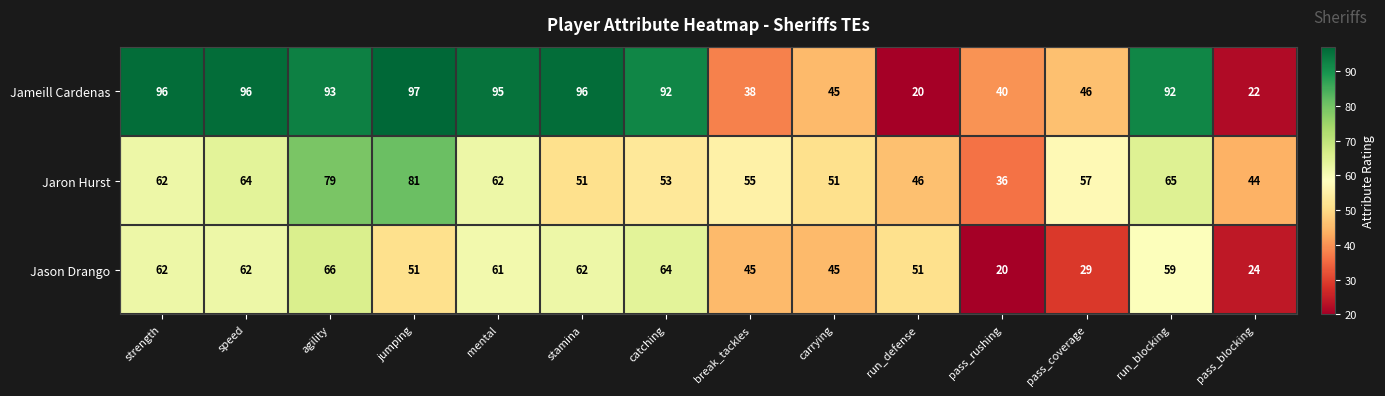

Which series has the largest range (max minus min)?

Jameill Cardenas